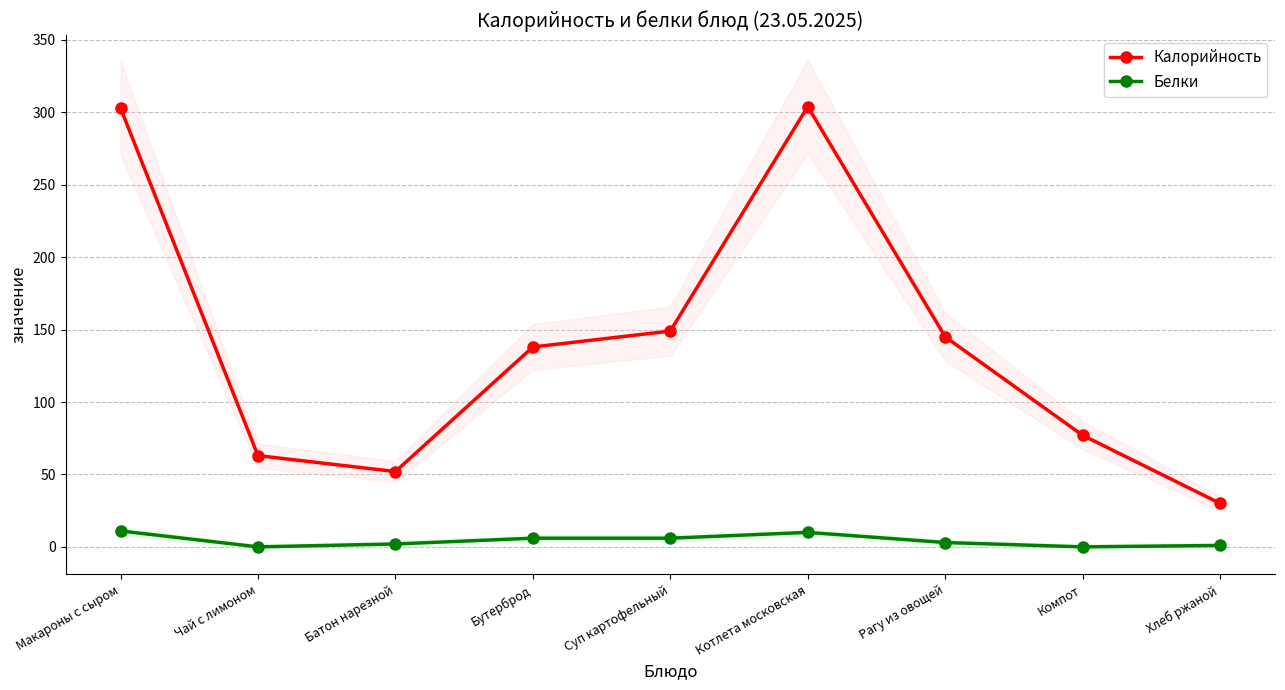

What are all the series names shown in the legend?

Калорийность, Белки